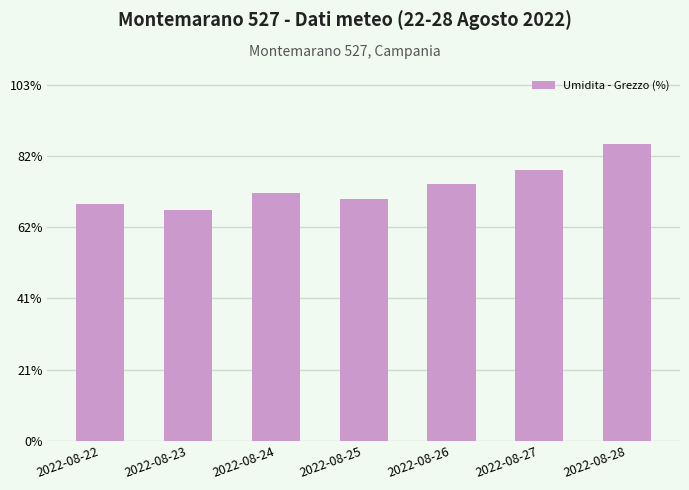

What is the value of the 5th bar from the left?

74.1